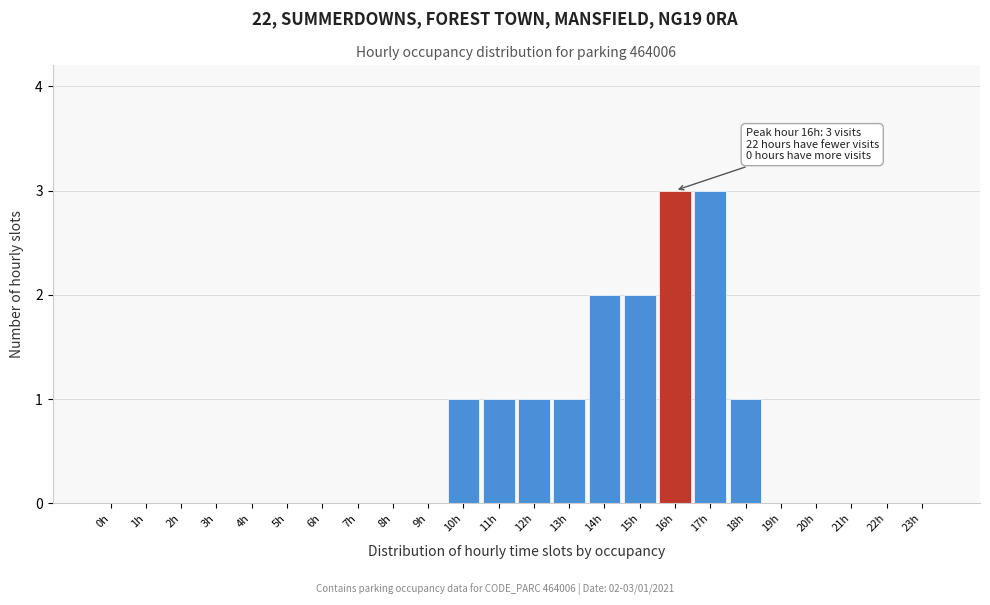

Reading left to right, transcribe all the data shown in this chart.

0h=0	1h=0	2h=0	3h=0	4h=0	5h=0	6h=0	7h=0	8h=0	9h=0	10h=1	11h=1	12h=1	13h=1	14h=2	15h=2	16h=3	17h=3	18h=1	19h=0	20h=0	21h=0	22h=0	23h=0